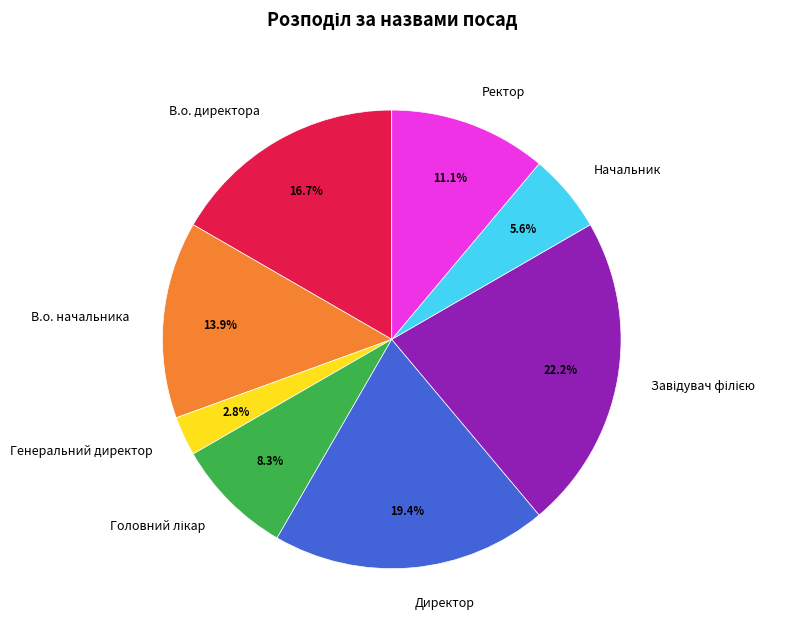

How many segments does this pie chart have?

8